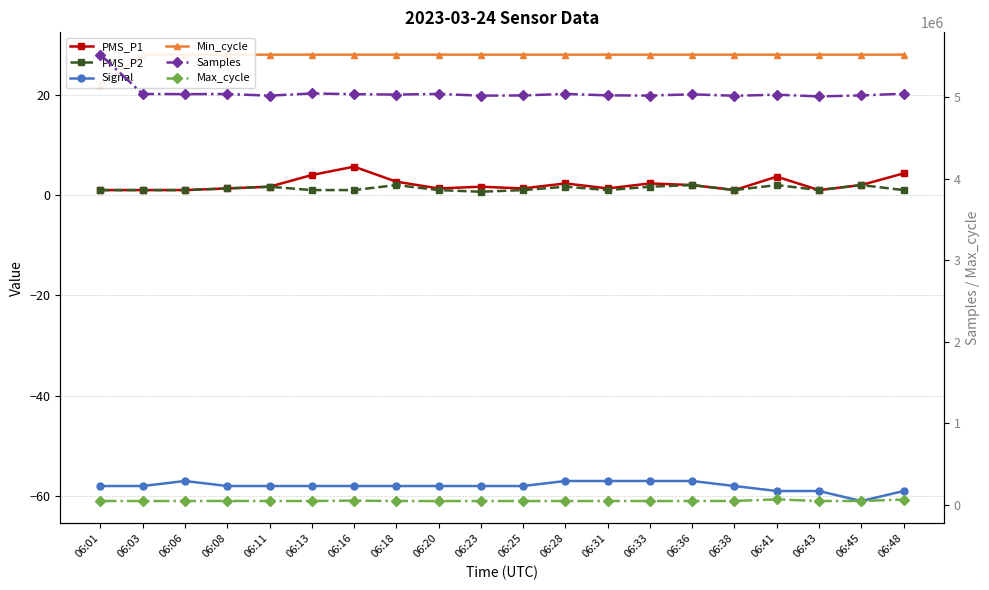

In PMS_P1, how many points are lower than both neighbors (excluding endpoints)?

5